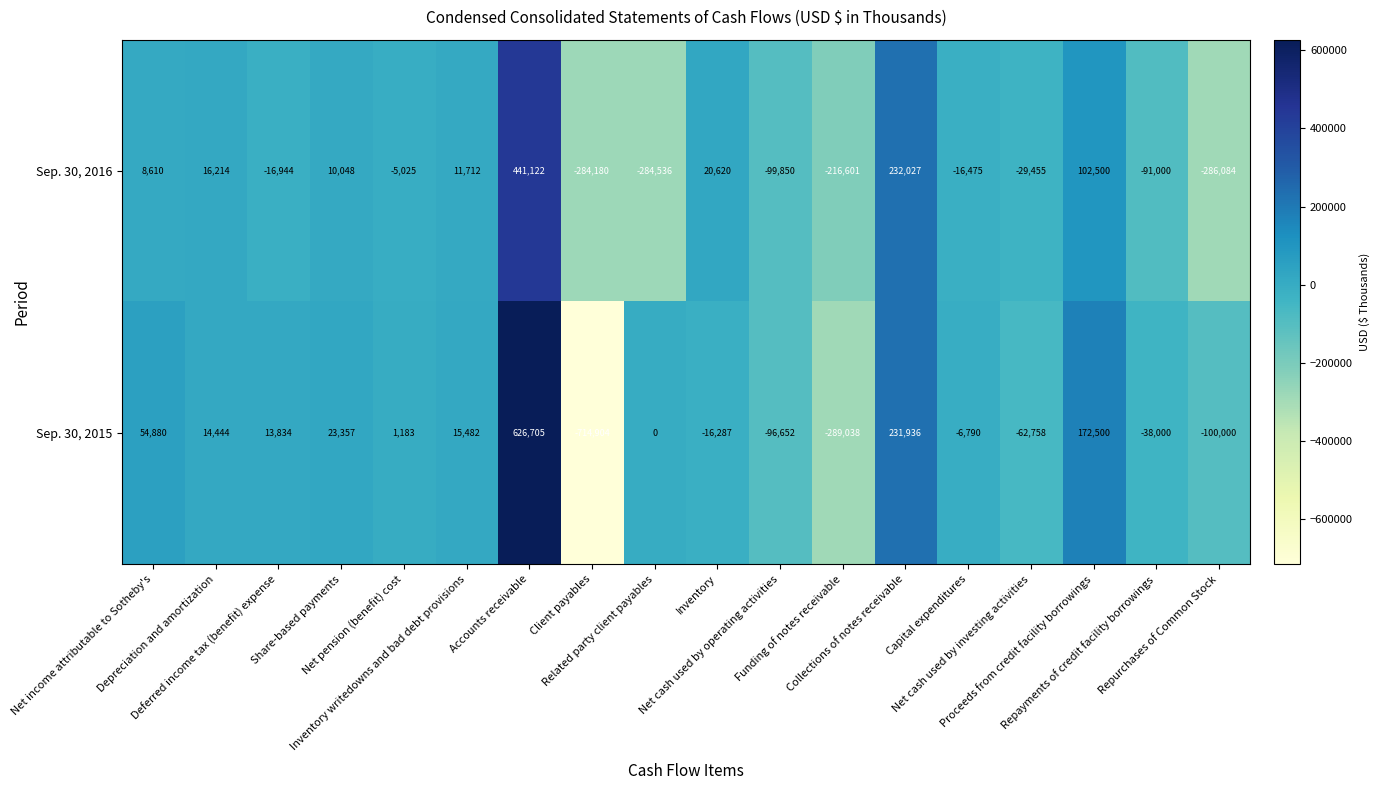

What is the difference between the maximum and minimum values in the Sep. 30, 2016 series?

727206